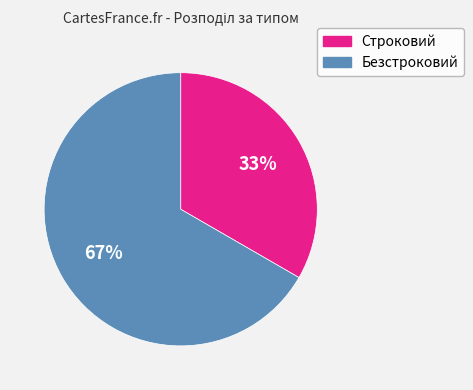

How many segments does this pie chart have?

2